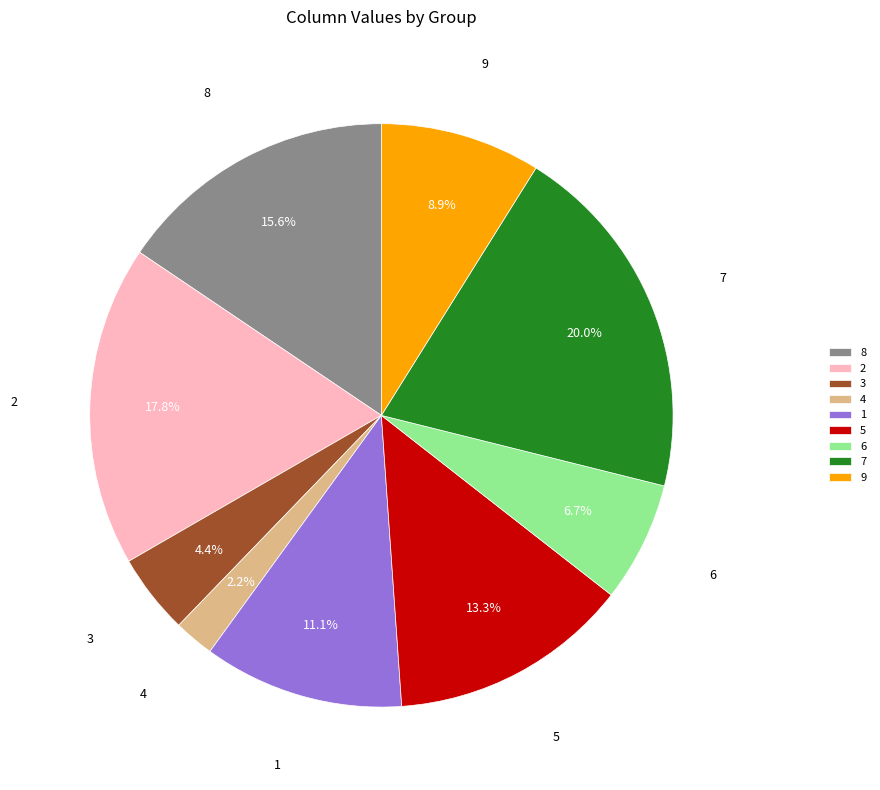

To the nearest percent, what percentage of the pie is 2?

18%